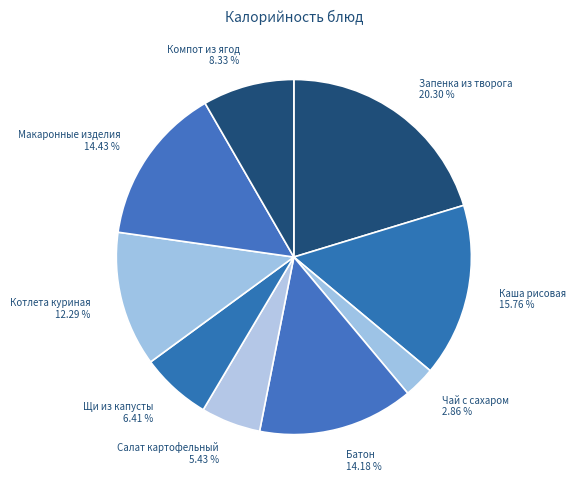

Count the number of slices in the pie.

9